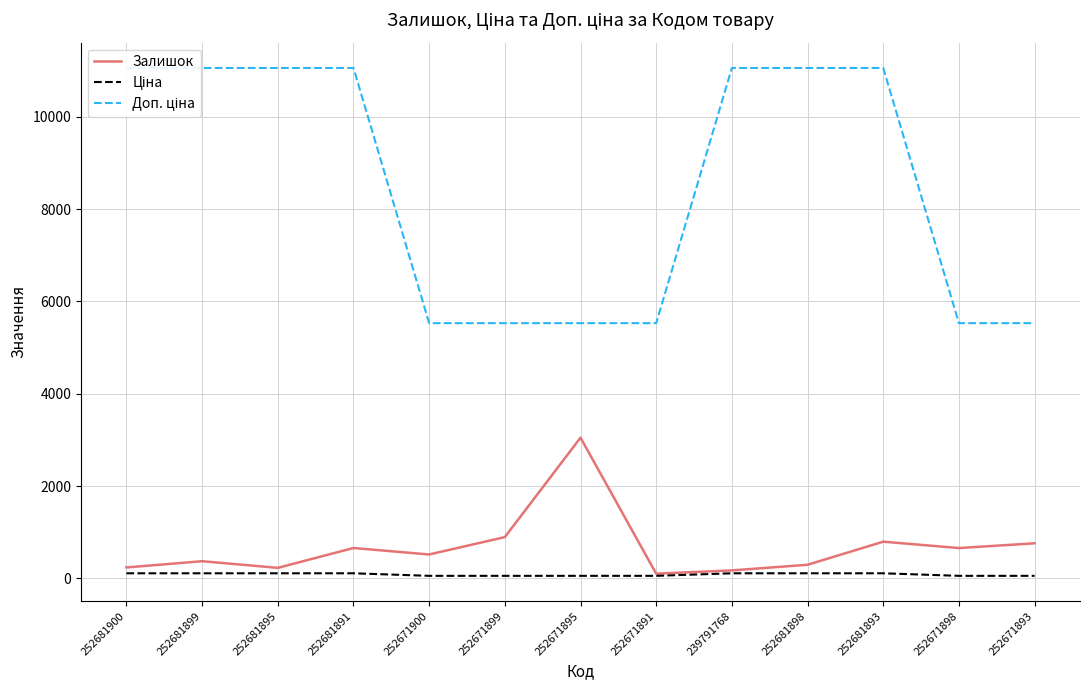

What is the sum of the Ціна values at 252671893 and 252681899?

165.8